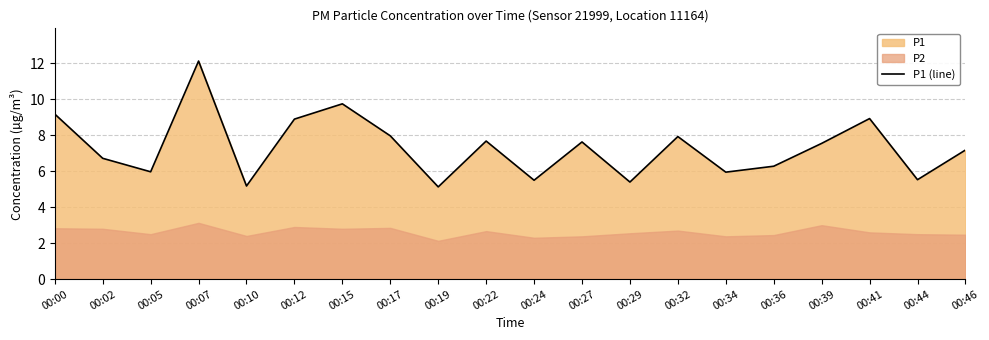

What is the maximum value shown in the chart?

12.1